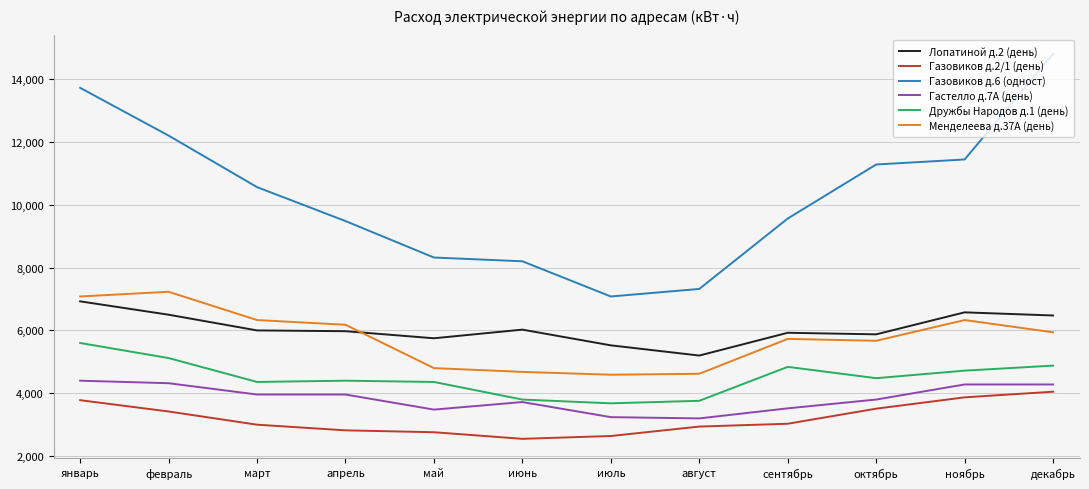

What is the spread (max minus min) of values at август?

4380